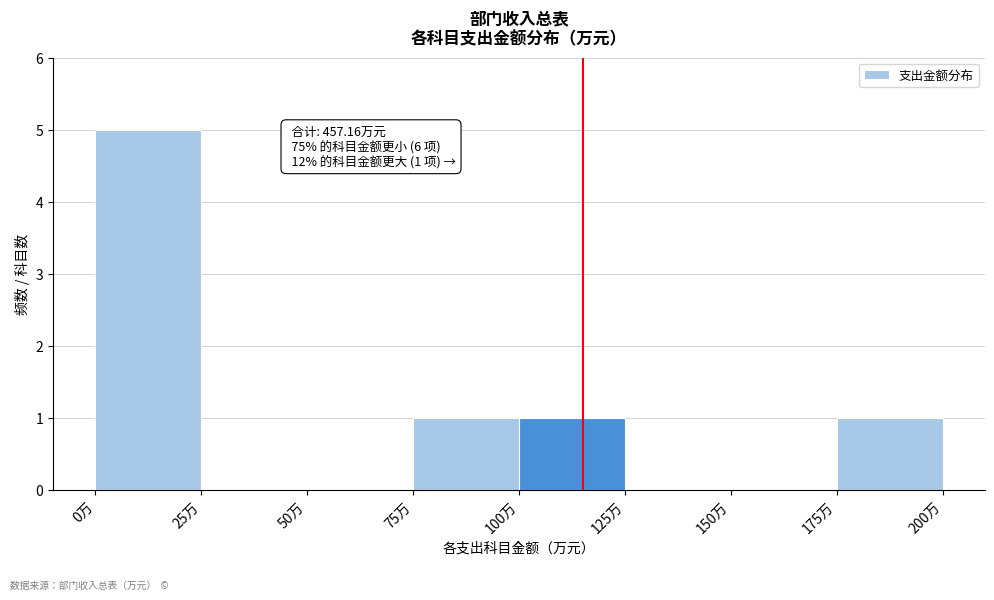

Over which range of the x-axis is the bar tallest?

0 to 25